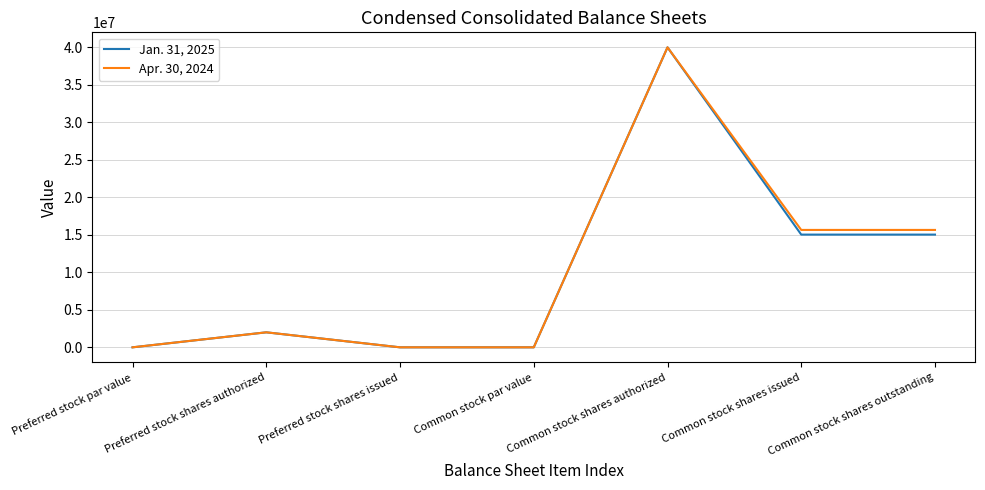

Which label corresponds to the largest value in the chart?

Common stock shares authorized